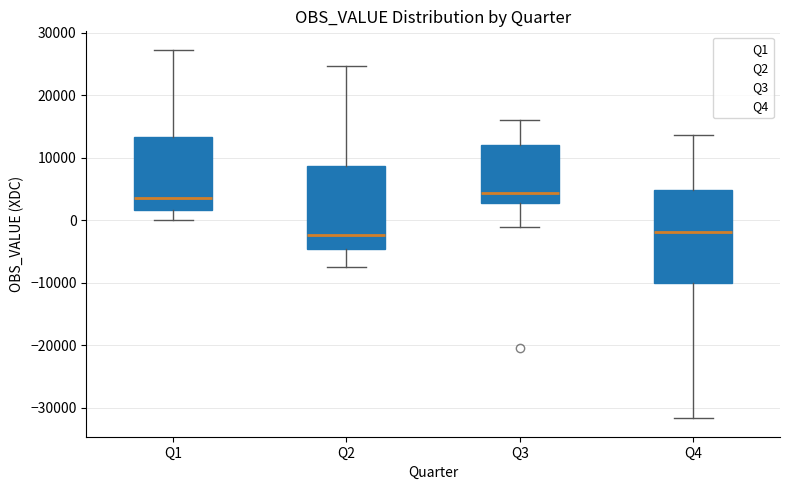

Reading left to right, transcribe this box plot: for each box, give where its median line is, the range the box spans, and where its two whiskers end, as read against the y-axis. The values are not printed on the chart, so give them approximately, as read against the axis.

Q1: median 4000, box 2000 to 13000, whiskers 0 to 27000
Q2: median -2000, box -5000 to 9000, whiskers -7000 to 25000
Q3: median 4000, box 3000 to 12000, whiskers -1000 to 16000
Q4: median -2000, box -10000 to 5000, whiskers -32000 to 14000